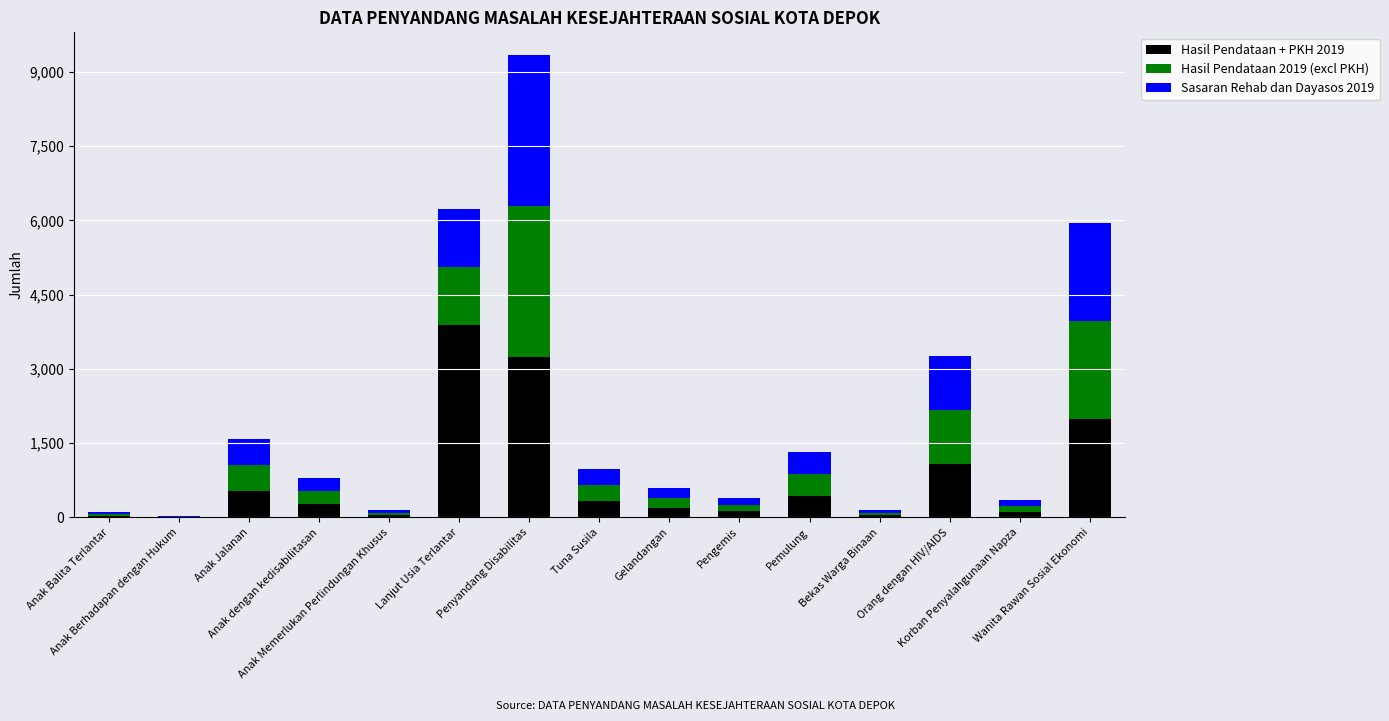

At which label is Hasil Pendataan 2019 (excl PKH) closest to 1529?

Lanjut Usia Terlantar